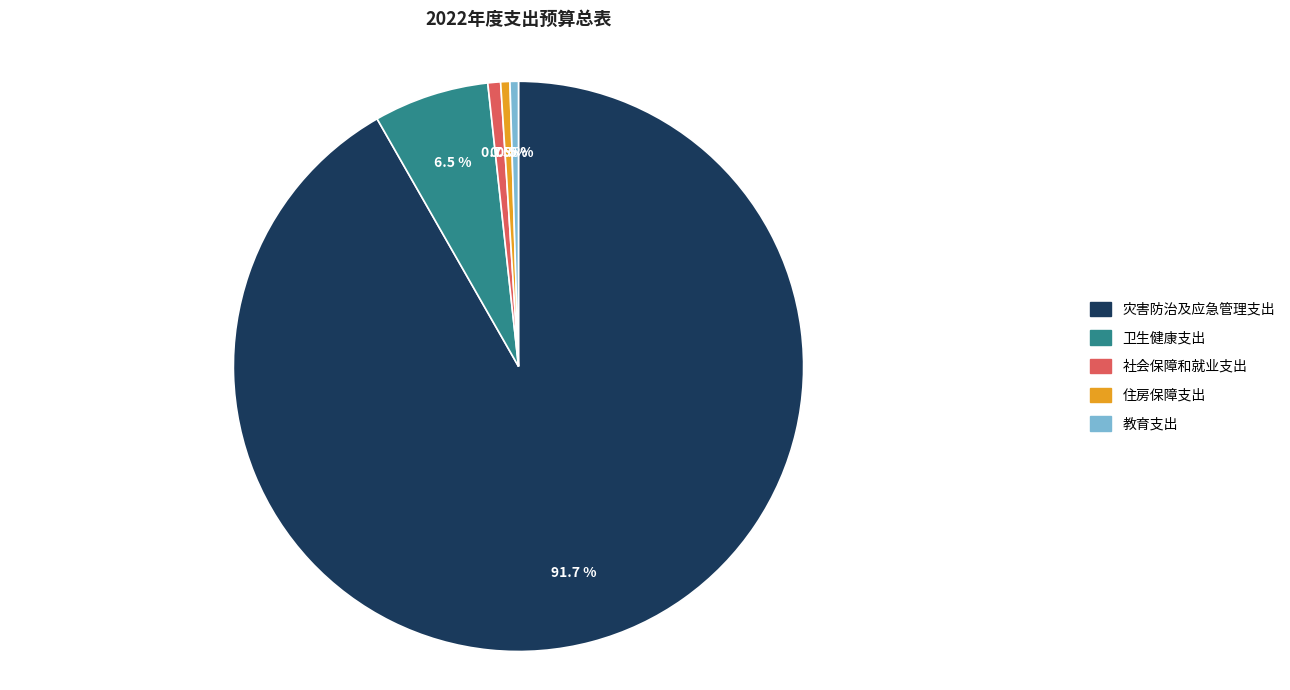

Is the sum of 卫生健康支出 and 社会保障和就业支出 greater than half?

No